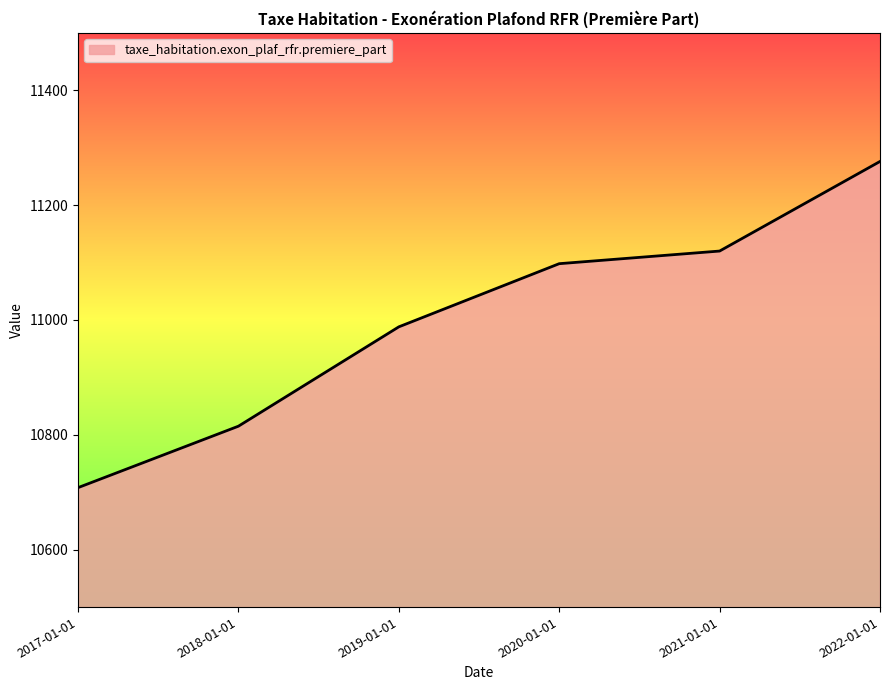

What is the average value?

11001